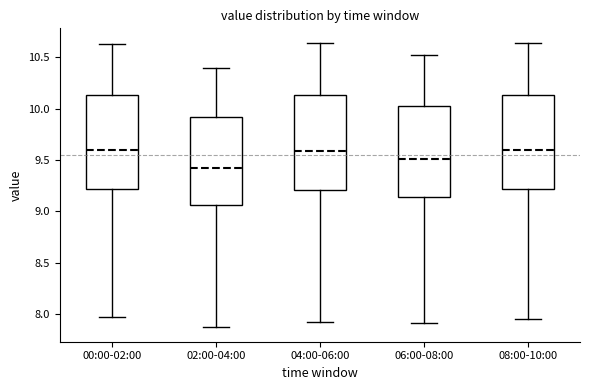

Reading left to right, read every box against the y-axis: the position of its median line, the range the box covers, and the ends of its whiskers. The values are not printed on the chart, so give them approximately, as read against the axis.

00:00-02:00: median 9.60, box 9.20 to 10.15, whiskers 7.95 to 10.65
02:00-04:00: median 9.40, box 9.05 to 9.90, whiskers 7.85 to 10.40
04:00-06:00: median 9.60, box 9.20 to 10.15, whiskers 7.95 to 10.65
06:00-08:00: median 9.50, box 9.15 to 10.05, whiskers 7.90 to 10.50
08:00-10:00: median 9.60, box 9.20 to 10.15, whiskers 7.95 to 10.65